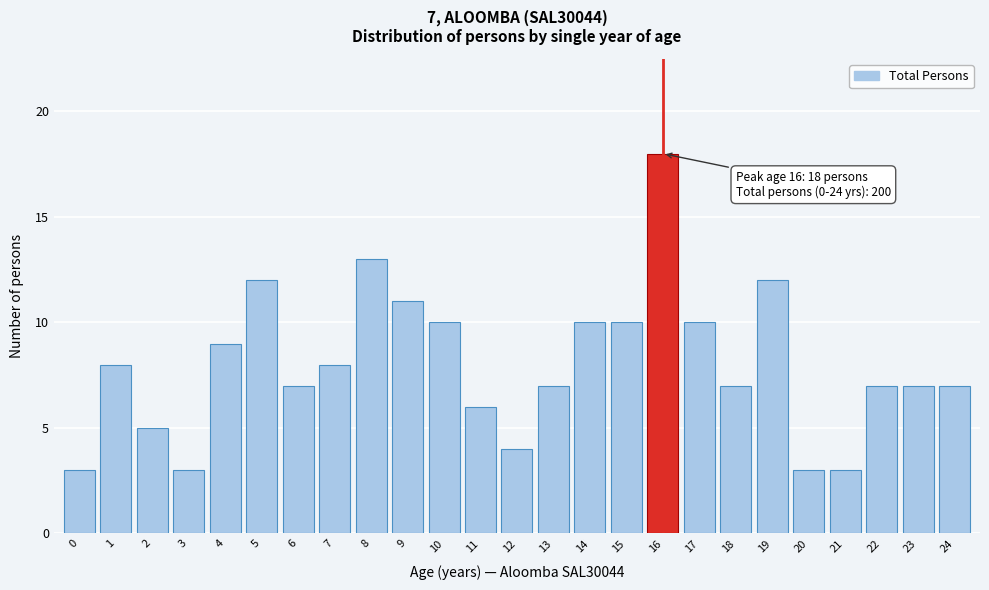

Reading left to right, what are all the values shown in this chart?

0=3	1=8	2=5	3=3	4=9	5=12	6=7	7=8	8=13	9=11	10=10	11=6	12=4	13=7	14=10	15=10	16=18	17=10	18=7	19=12	20=3	21=3	22=7	23=7	24=7